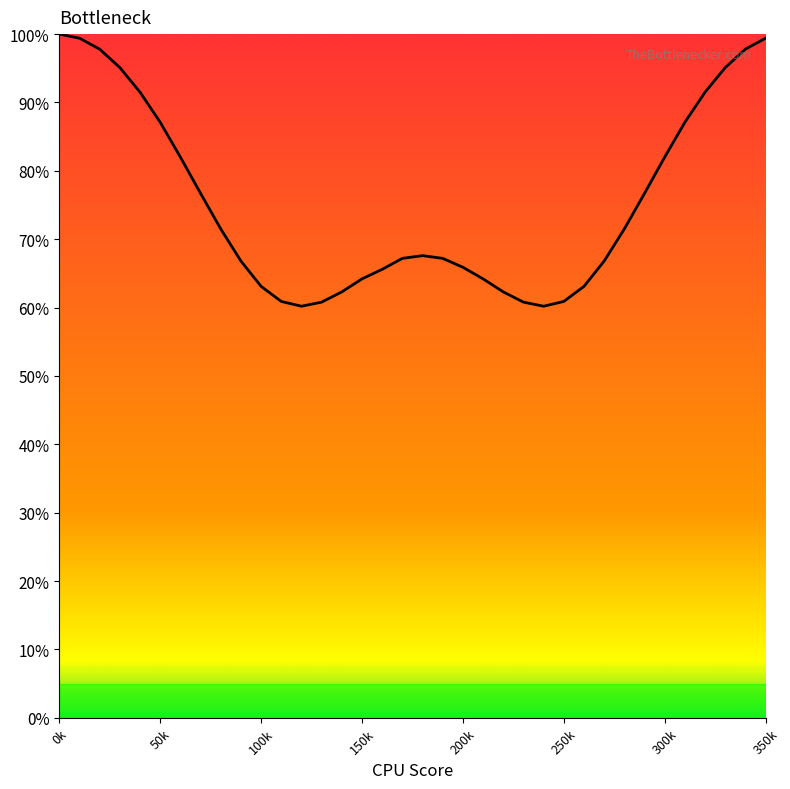

What is the sum of all values?

27.1